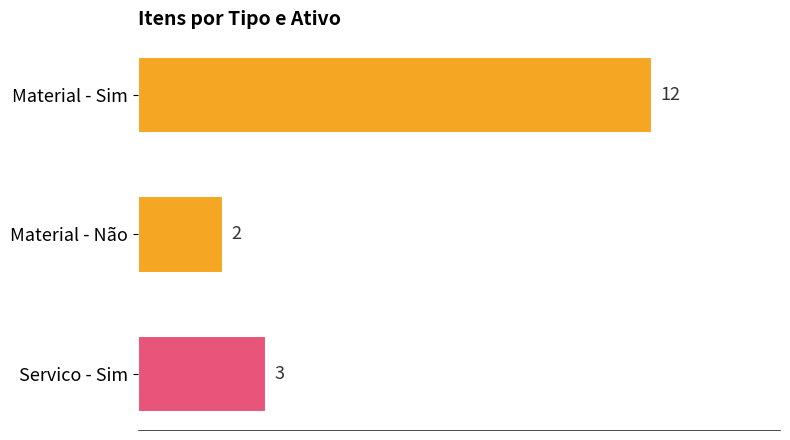

How many values are between 2 and 12?

3